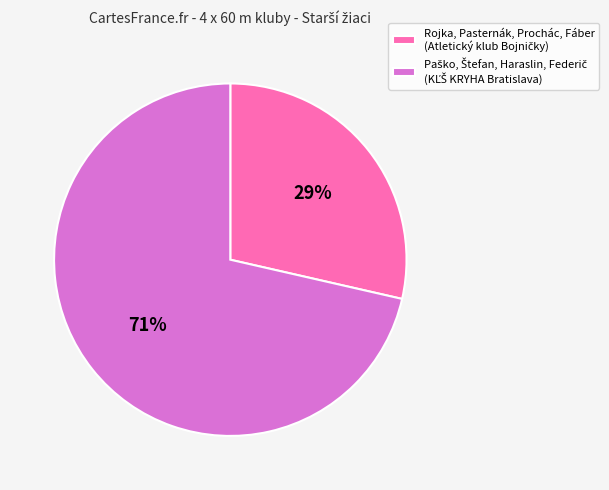

To the nearest percent, what is the average slice percentage?

50%